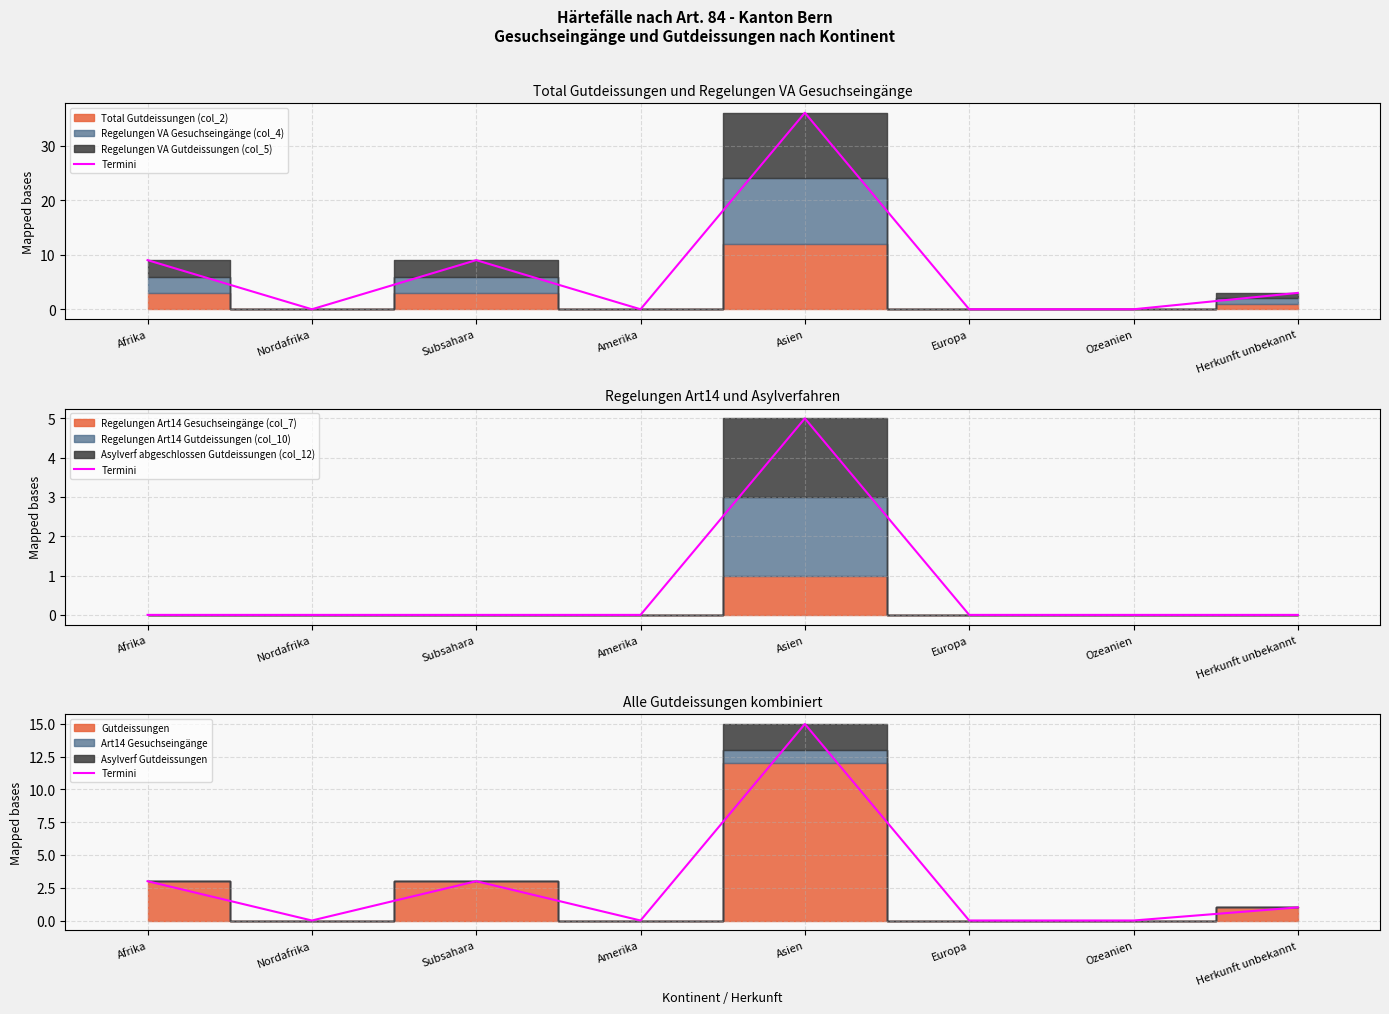

What is the difference between the values at Nordafrika and Subsahara?

3